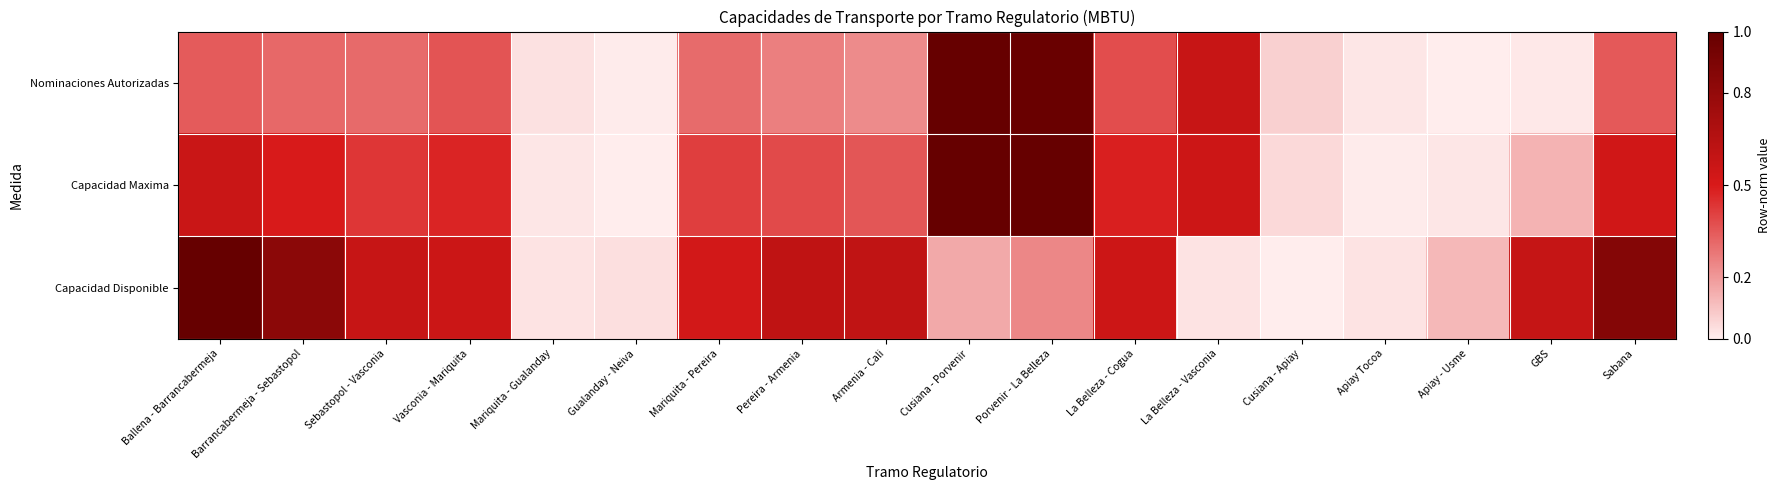

Rank the series by their average value, from lowest to highest.

Nominaciones Autorizadas, Capacidad Maxima, Capacidad Disponible